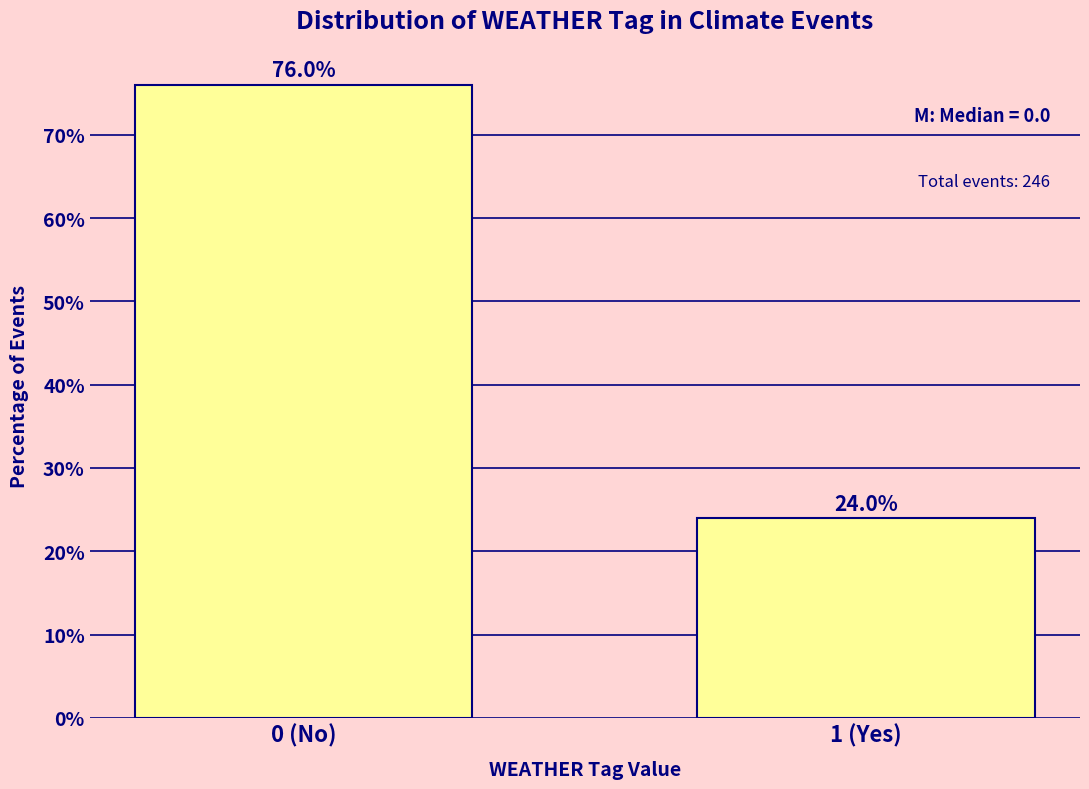

Reading right to left, extract all data points from this chart.

1 (Yes)=24.0	0 (No)=76.0